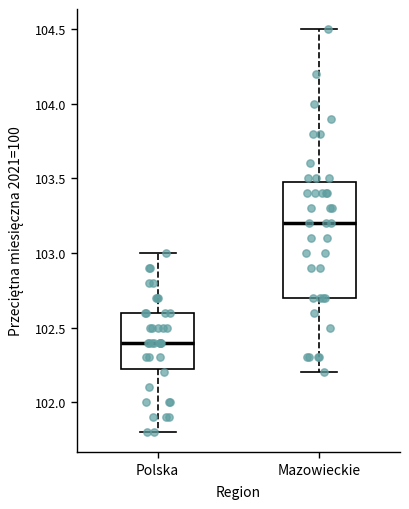

Reading left to right, transcribe this box plot: for each box, give where its median line is, the range the box spans, and where its two whiskers end, as read against the y-axis. The values are not printed on the chart, so give them approximately, as read against the axis.

Polska: median 102.40, box 102.25 to 102.60, whiskers 101.80 to 103.00
Mazowieckie: median 103.20, box 102.70 to 103.50, whiskers 102.20 to 104.50